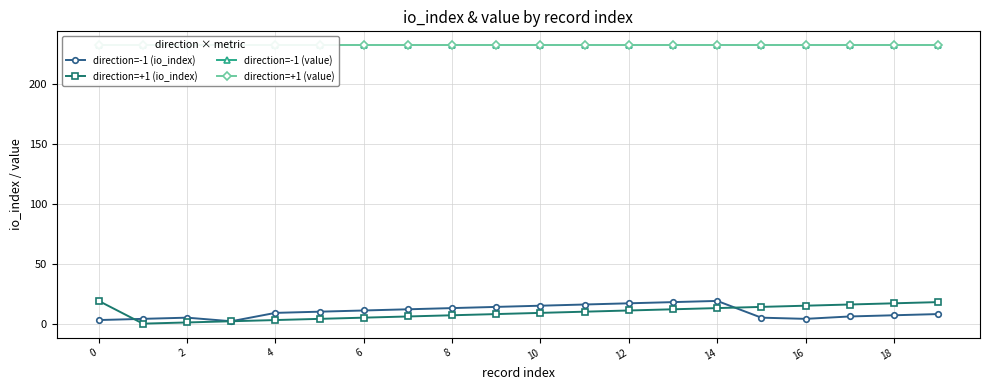

Which series has the largest total across all categories?

direction=-1 (value)